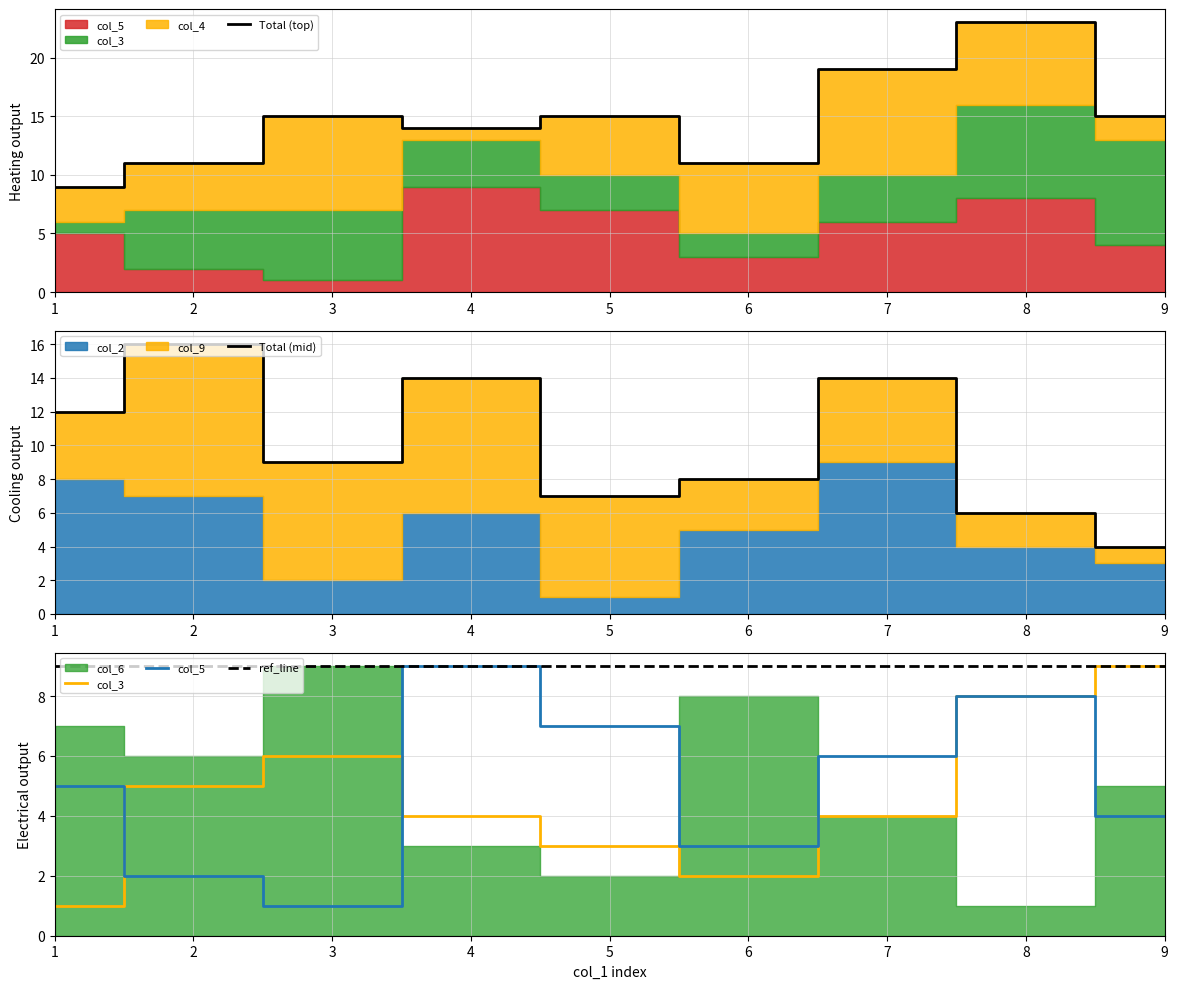

True or false: ref_line and col_3 intersect in this chart.

False